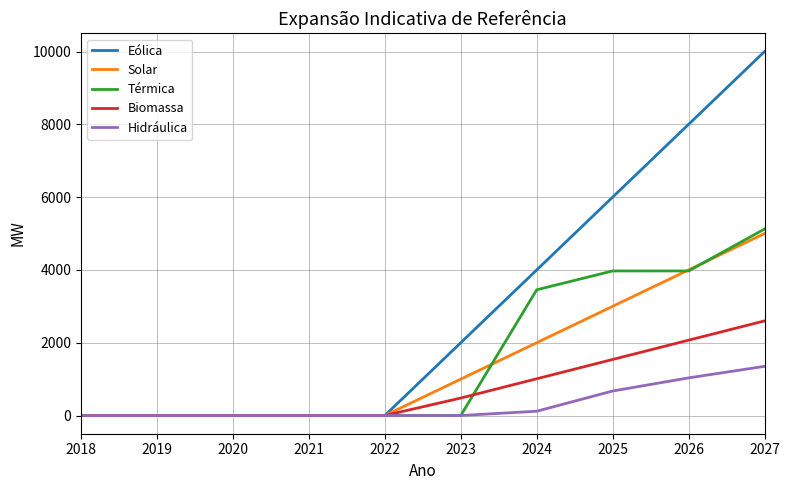

How many lines are shown in the chart?

5